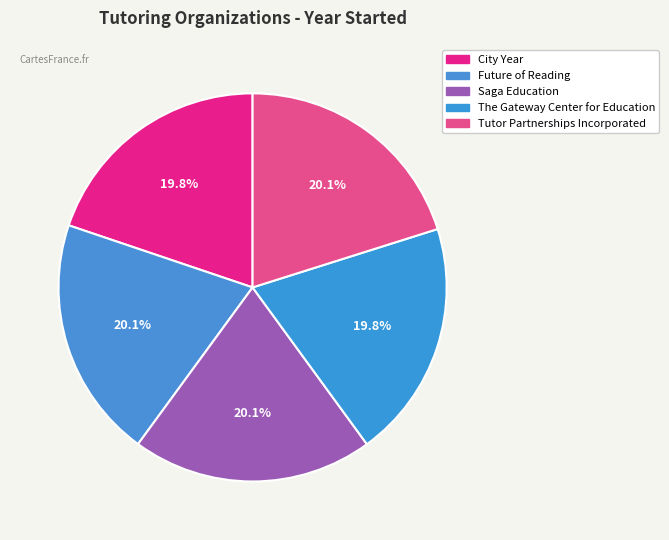

How many segments does this pie chart have?

5